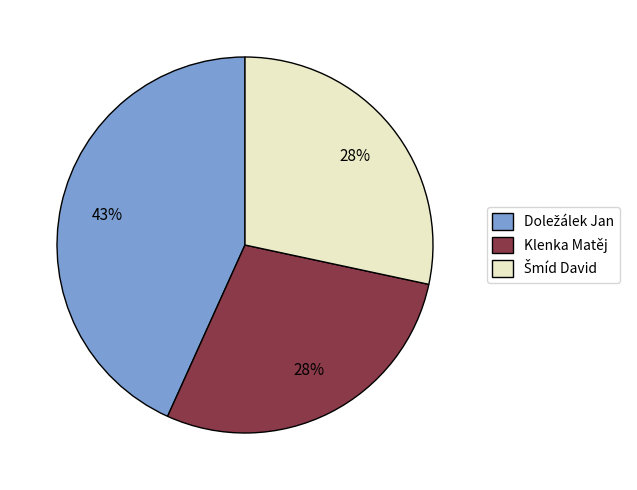

Is Klenka Matěj the majority of the pie?

No